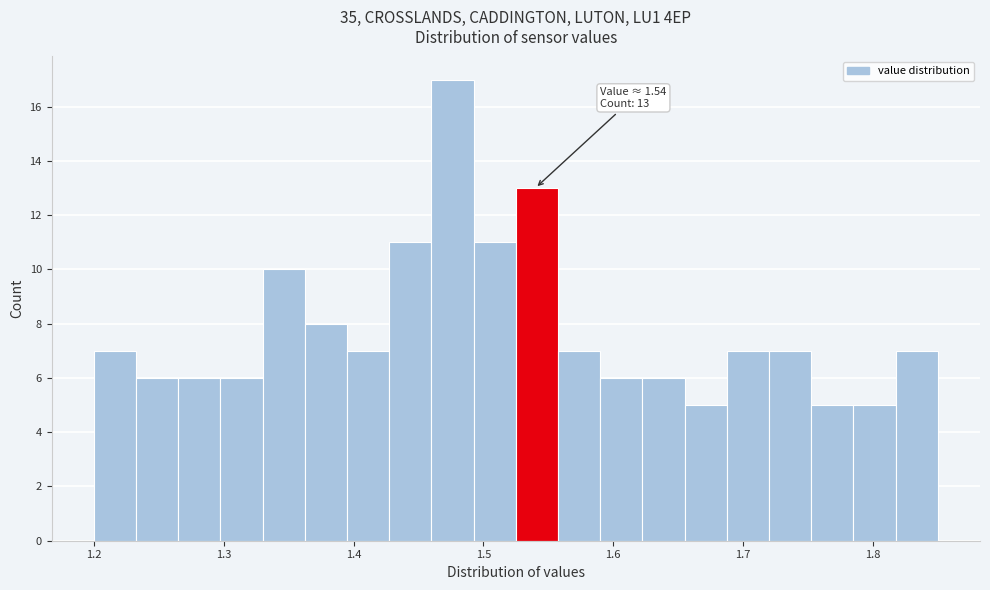

Read against the x-axis, roughly where is the centre of the tallest bar?

1.48